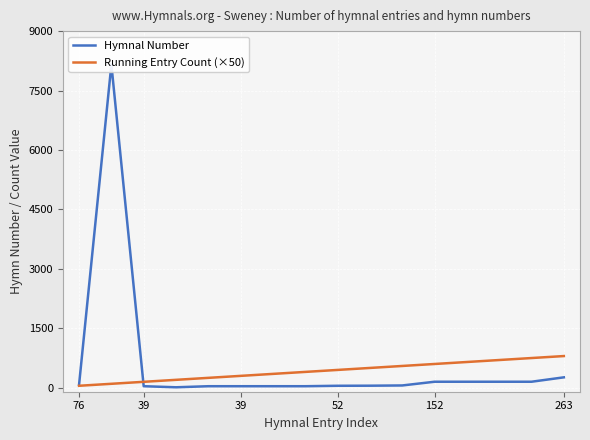

How many times do Hymnal Number and Running Entry Count (×50) cross each other?

1